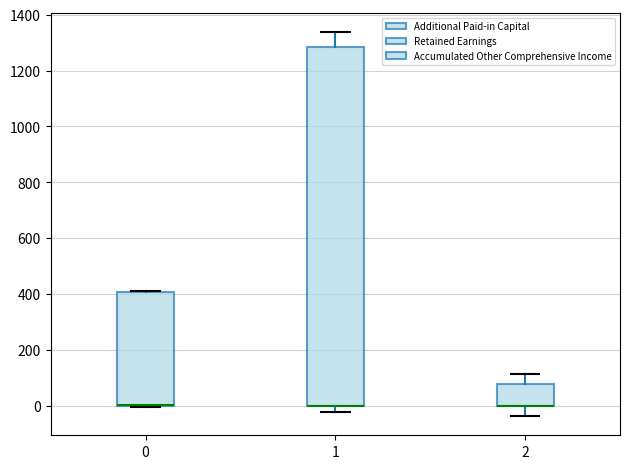

Reading left to right, read every box against the y-axis: the position of its median line, the range the box covers, and the ends of its whiskers. The values are not printed on the chart, so give them approximately, as read against the axis.

0: median 0 (drawn on the box's lower edge), box 0 to 400, whiskers 0 to 420
1: median 0 (drawn on the box's lower edge), box 0 to 1280, whiskers -20 to 1340
2: median 0 (drawn on the box's lower edge), box 0 to 80, whiskers -40 to 120